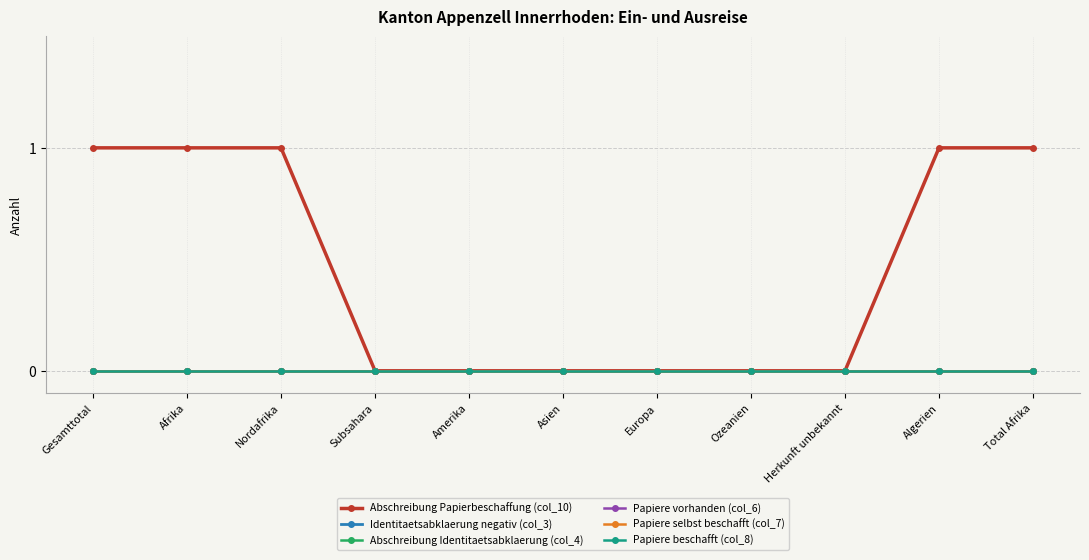

Is it true that Abschreibung Papierbeschaffung (col_10) equals 1 at Herkunft unbekannt?

False